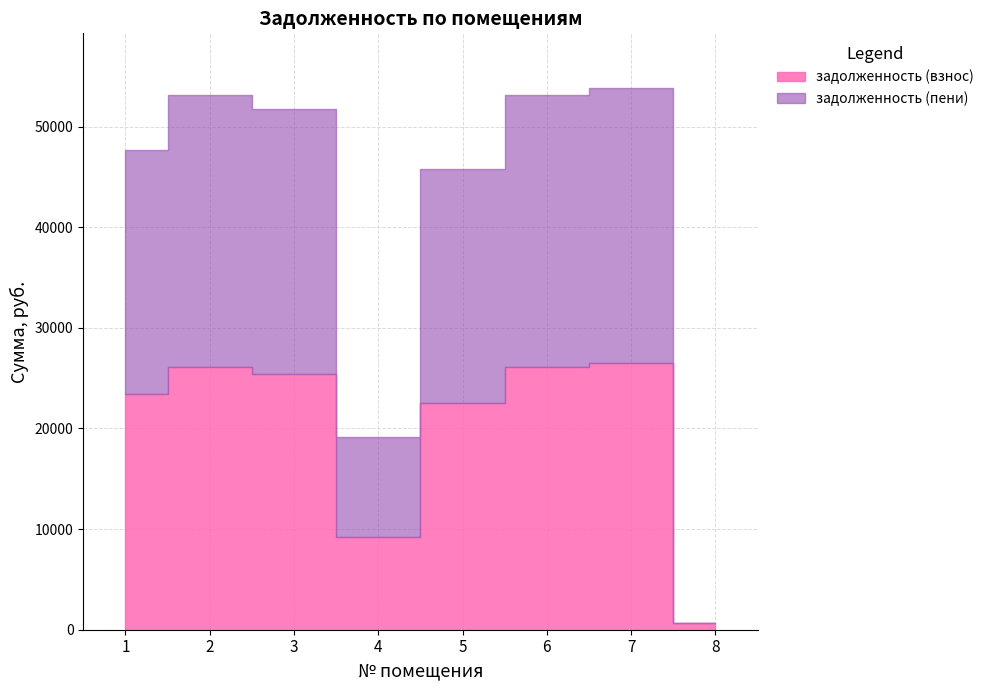

What is the spread (max minus min) of values at 1?

777.9